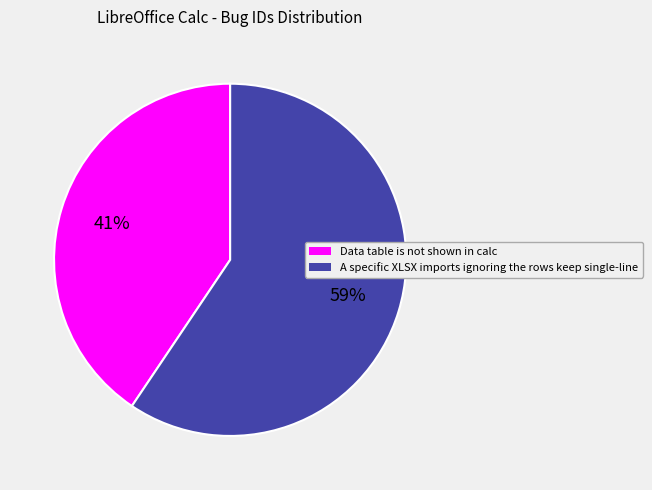

Combined, do A specific XLSX imports ignoring the rows keep single-line and Data table is not shown in calc account for over 50%?

Yes